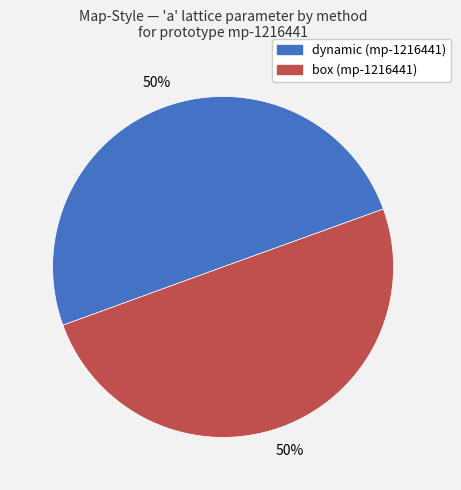

Count the number of slices in the pie.

2